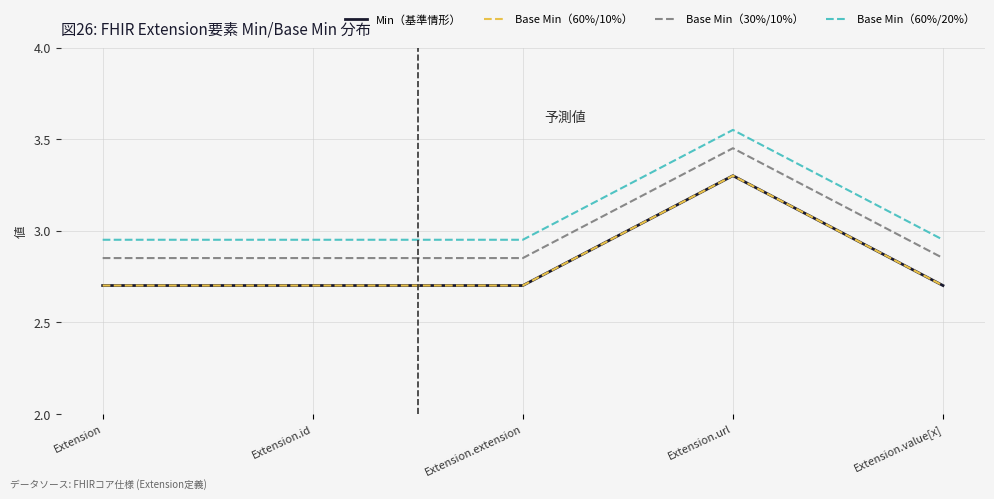

Does the chart display data point markers on the line(s)?

No